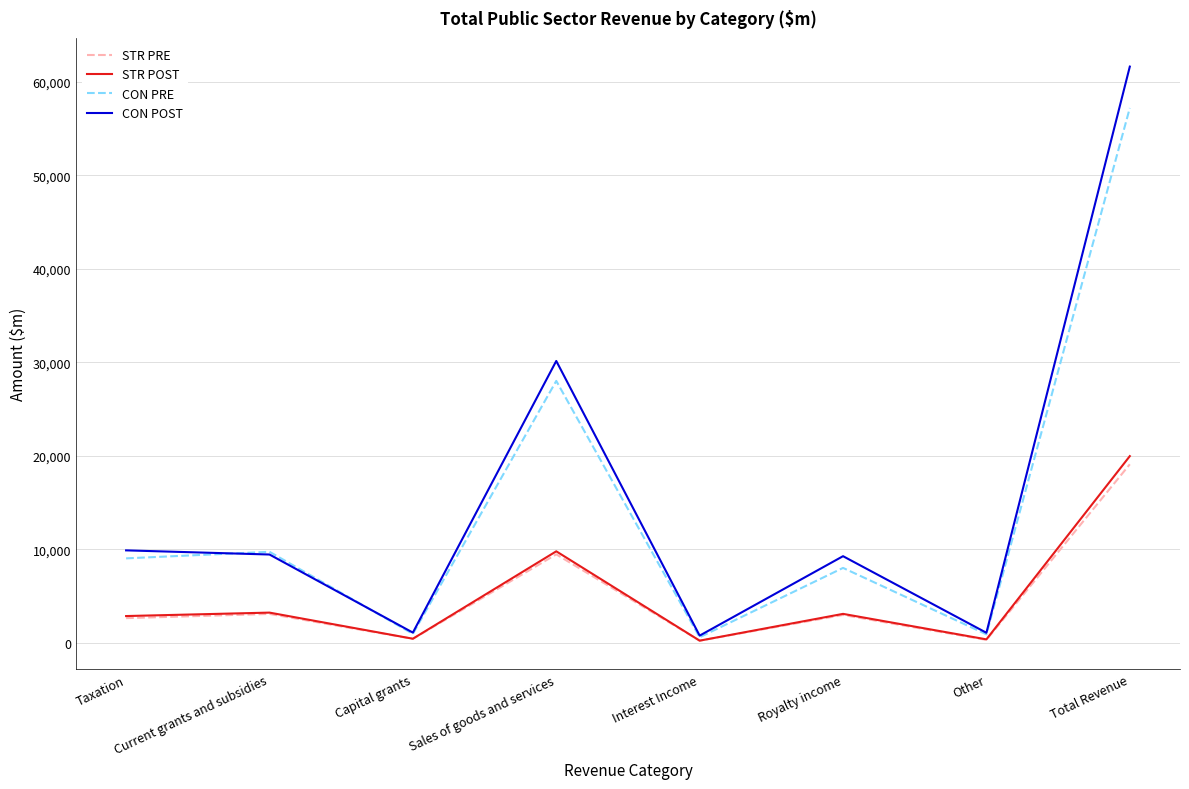

The STR POST series shows 3223 at Current grants and subsidies. True or false?

True